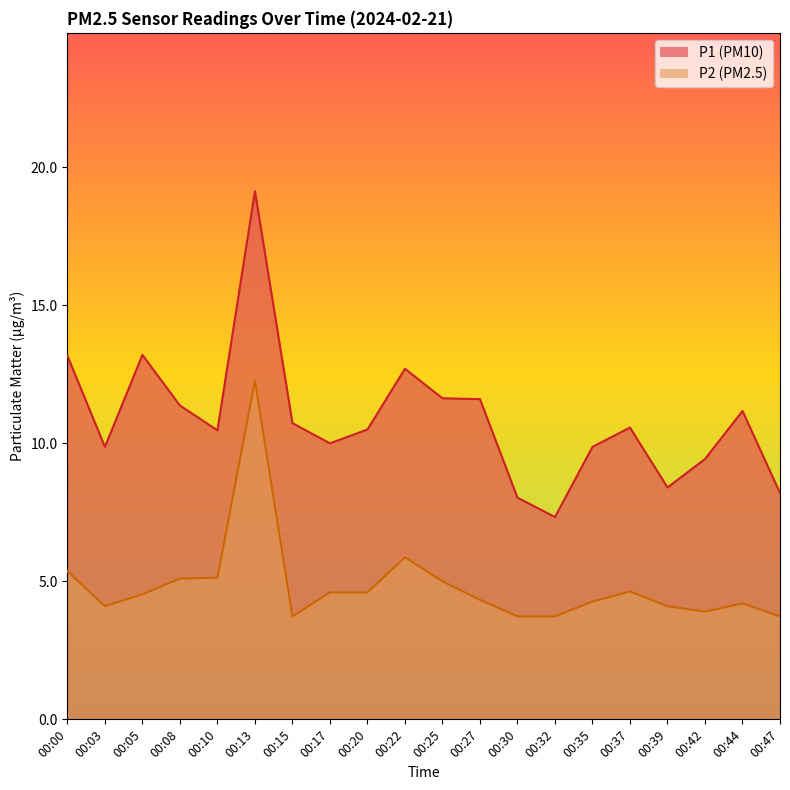

What is the value of the P2 point at the 11th from the left?

5.0